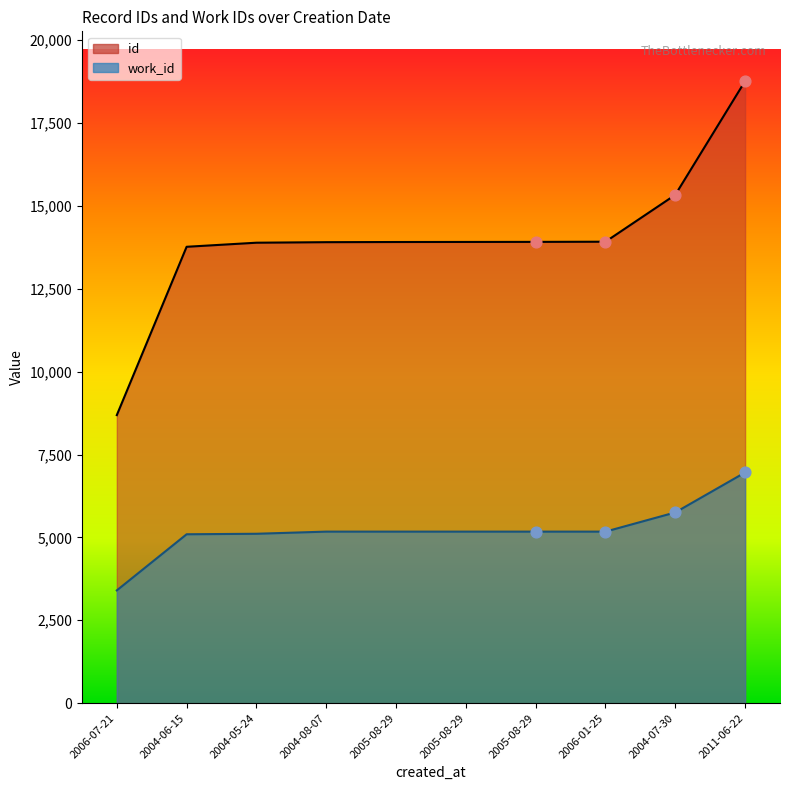

Which series reaches the minimum Y coordinate?

work_id